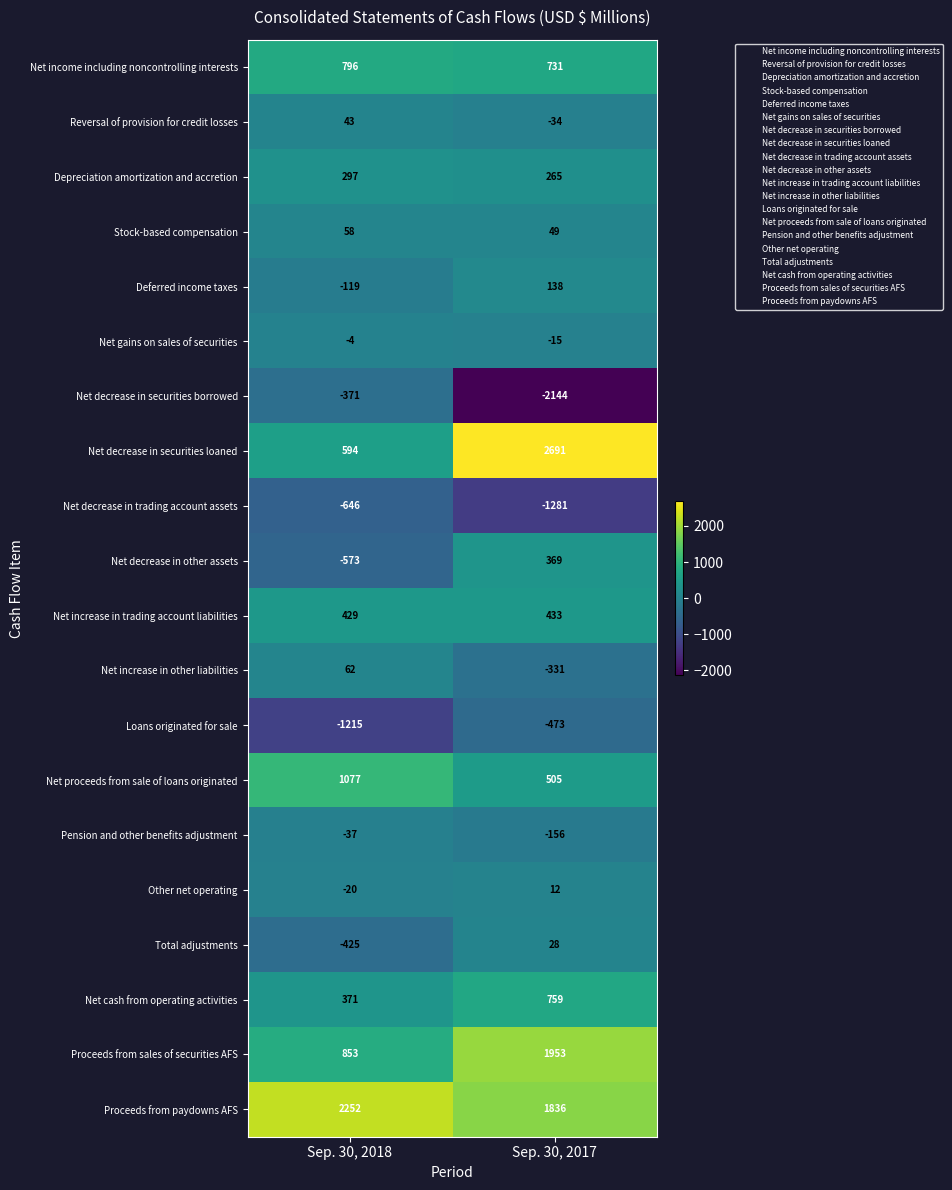

Which series has the largest total across all categories?

Proceeds from paydowns AFS